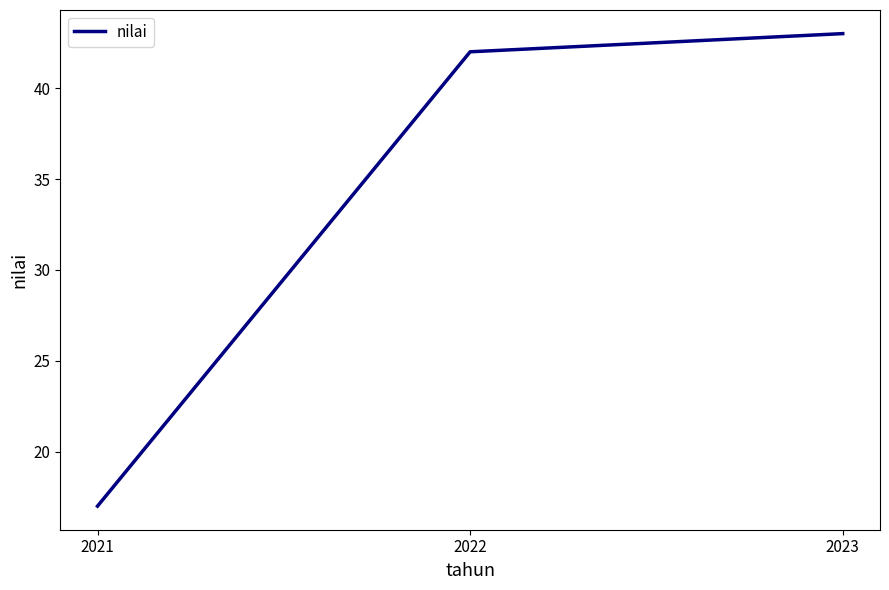

What is the change in value from 2021 to 2022?

+25